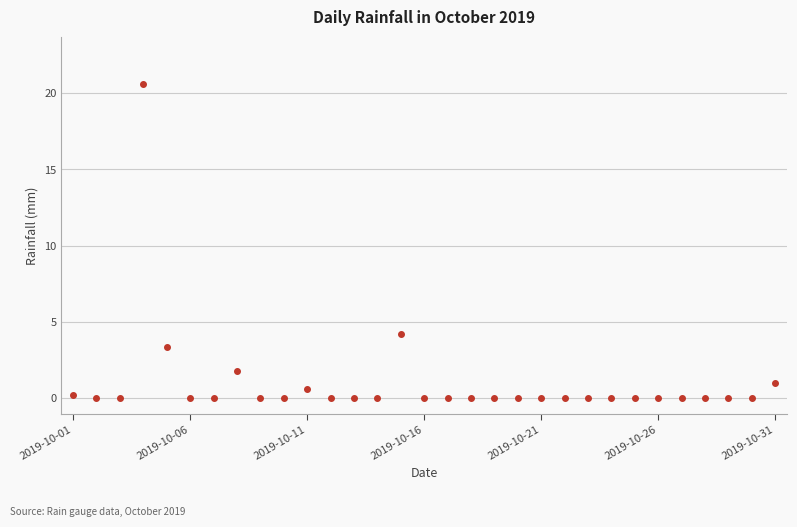

What is the difference between the maximum and minimum values?

20.6